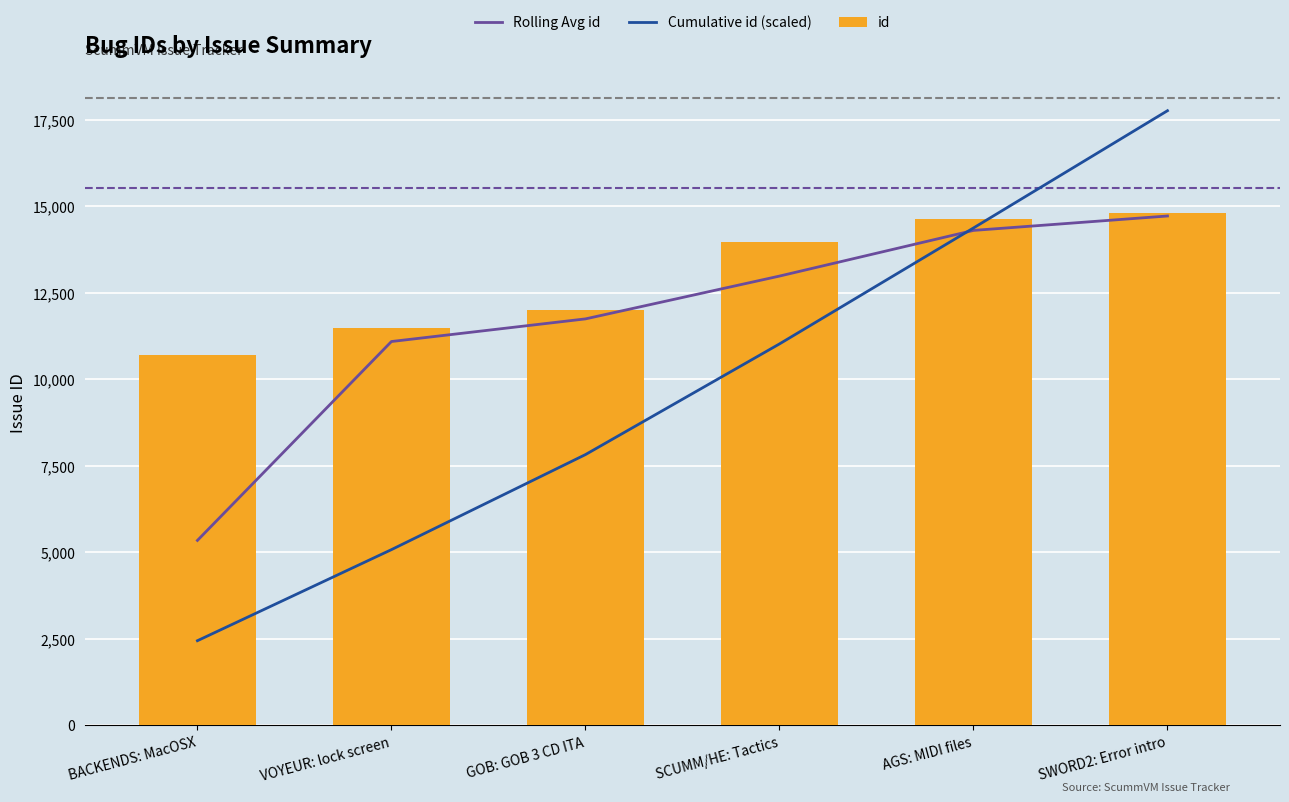

True or false: Rolling Avg id has a value of 12984.5 at SCUMM/HE: Tactics.

True